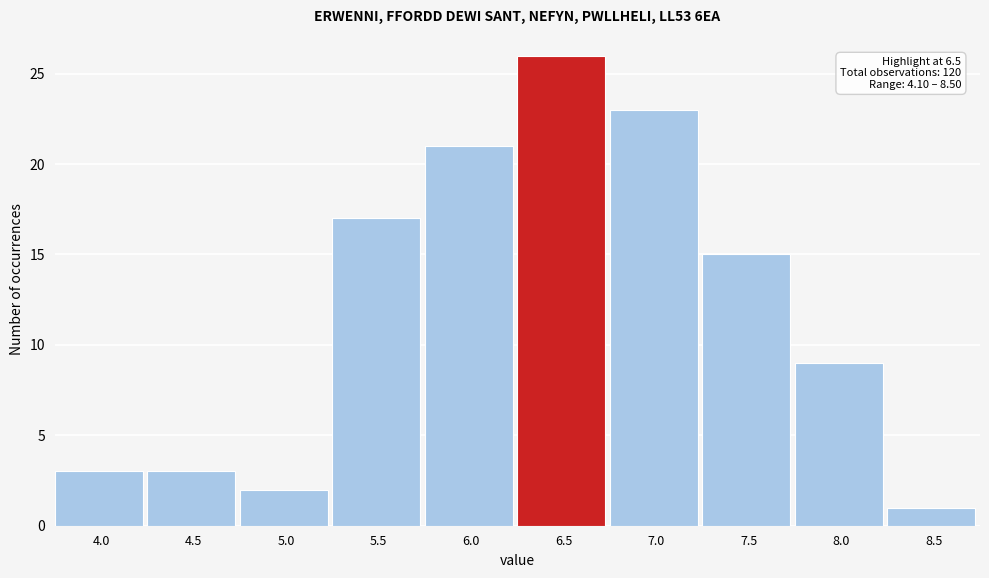

Reading right to left, list all the values displayed in this chart.

8.5=1	8.0=9	7.5=15	7.0=23	6.5=26	6.0=21	5.5=17	5.0=2	4.5=3	4.0=3